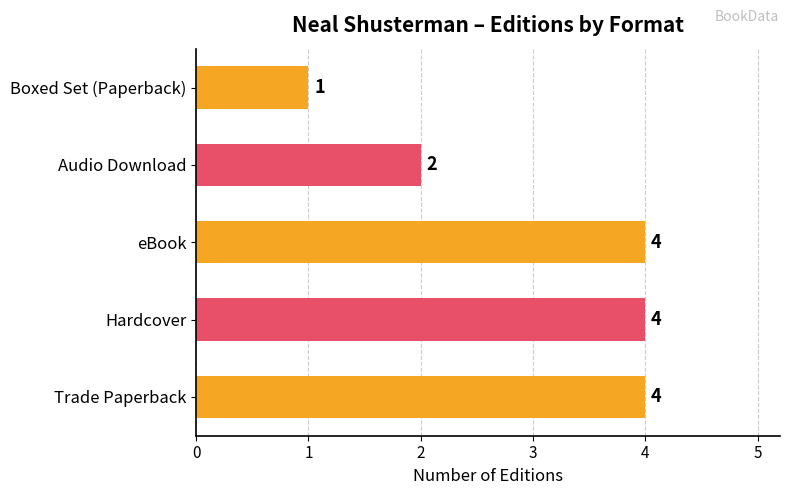

What is the difference between the second highest and minimum values?

3